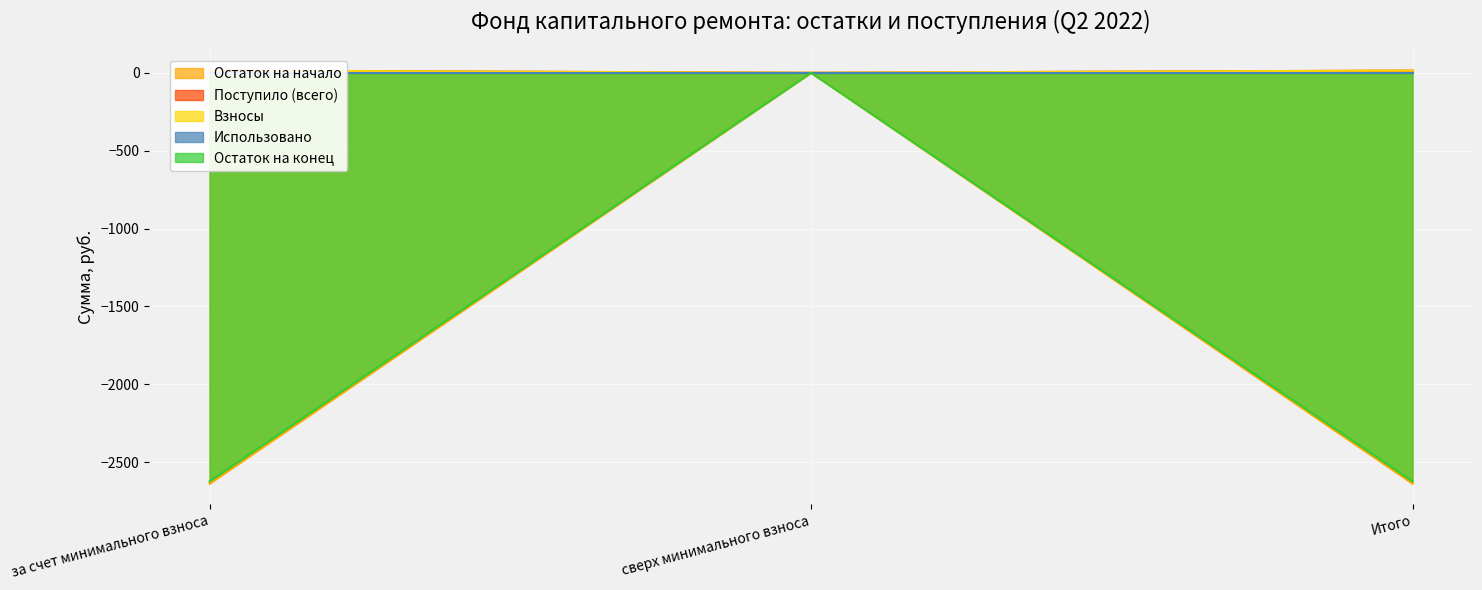

Where is Остаток на конец nearest to the value -1311?

сверх минимального взноса